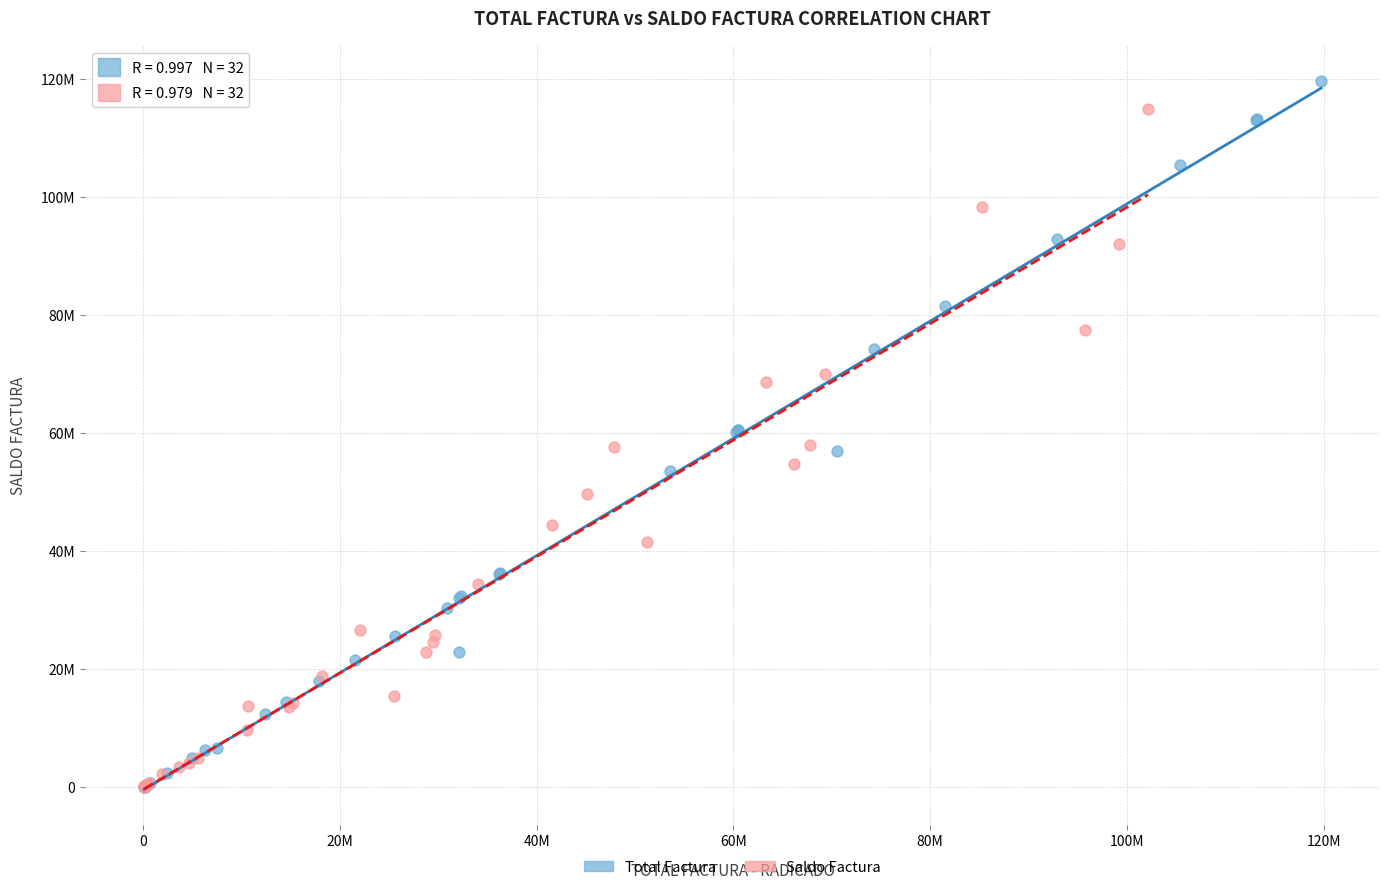

What are all the series names shown in the legend?

Total Factura, Saldo Factura